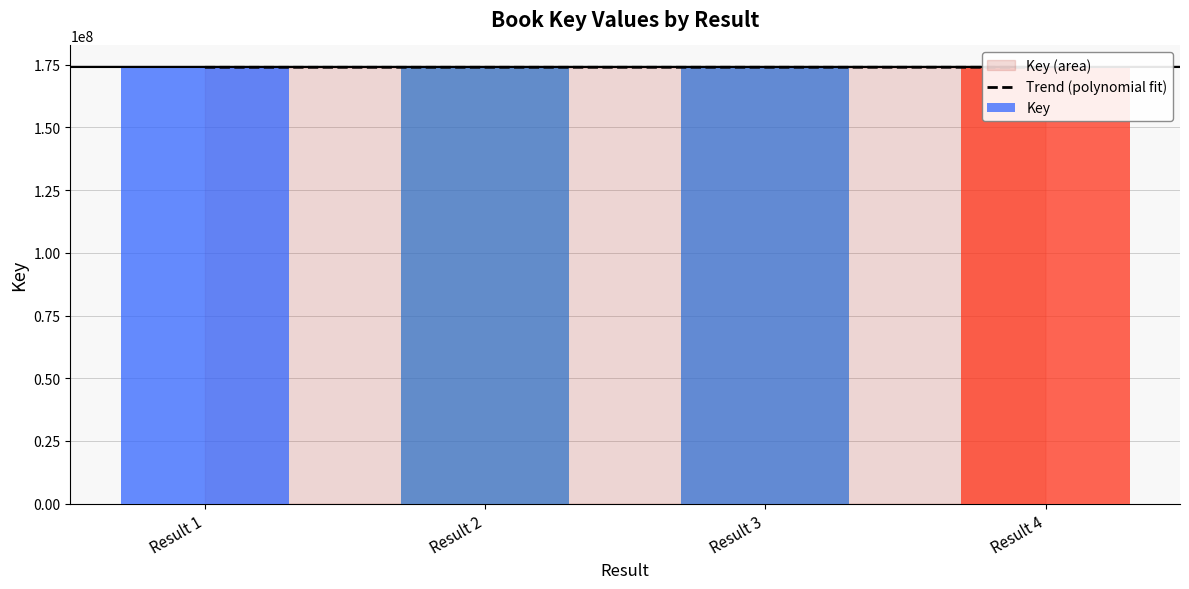

The chart shows a value of 173881273 at Result 2. True or false?

True